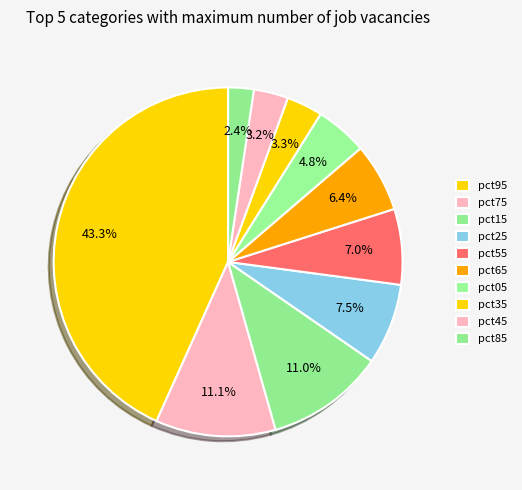

To the nearest percent, what portion does pct95 represent?

43%